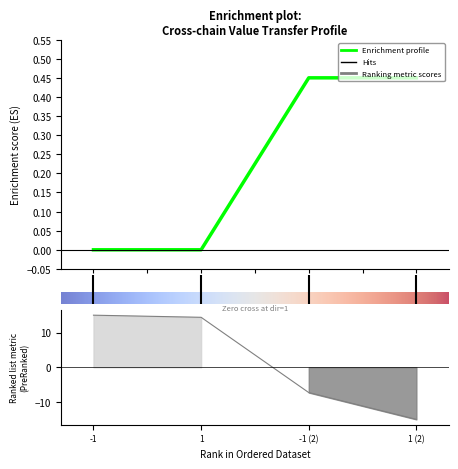

Does the chart display data point markers on the line(s)?

No